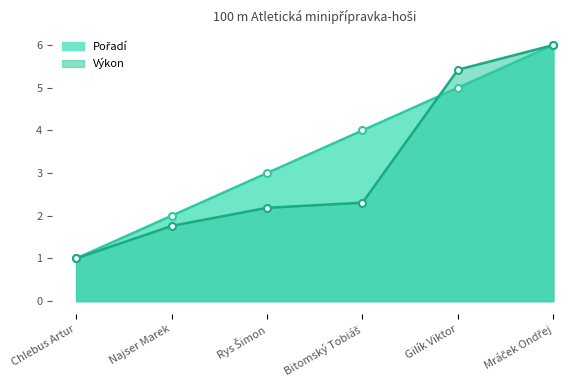

Reading left to right, extract all data points from this chart.

Pořadí: Chlebus Artur=1.0	Najser Marek=2.0	Rys Šimon=3.0	Bitomský Tobiáš=4.0	Gilík Viktor=5.0	Mráček Ondřej=6.0
Výkon: Chlebus Artur=1.0	Najser Marek=1.8	Rys Šimon=2.2	Bitomský Tobiáš=2.3	Gilík Viktor=5.4	Mráček Ondřej=6.0